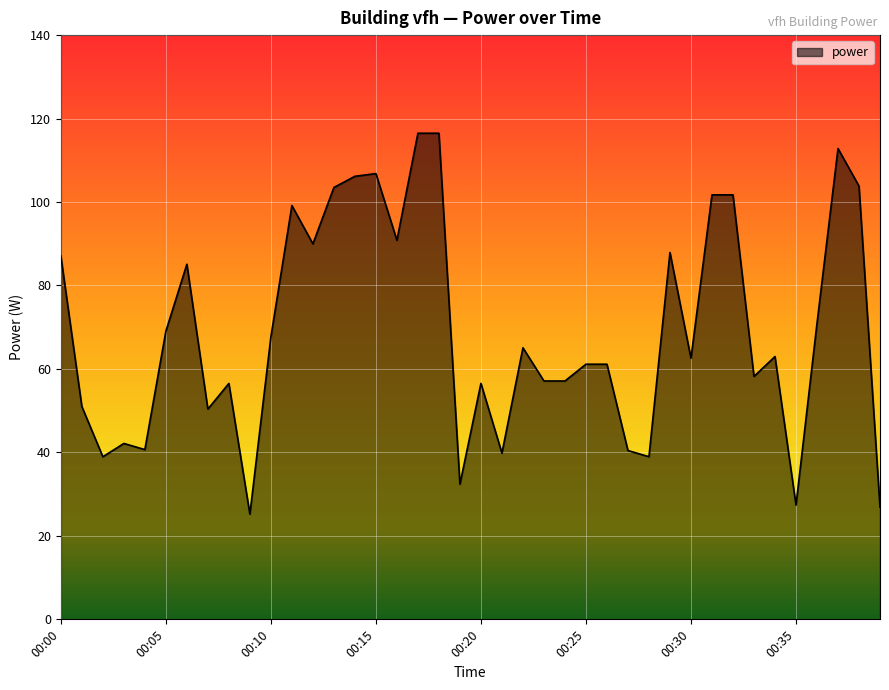

What is the greatest value displayed?

116.5